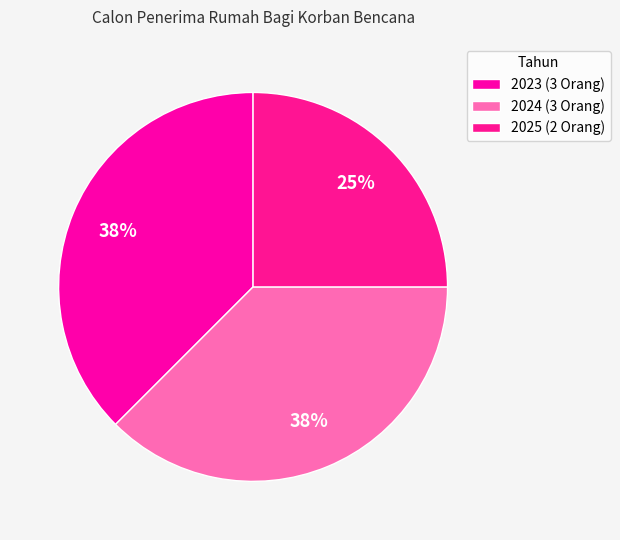

True or false: 2025 accounts for 25% of the total.

True